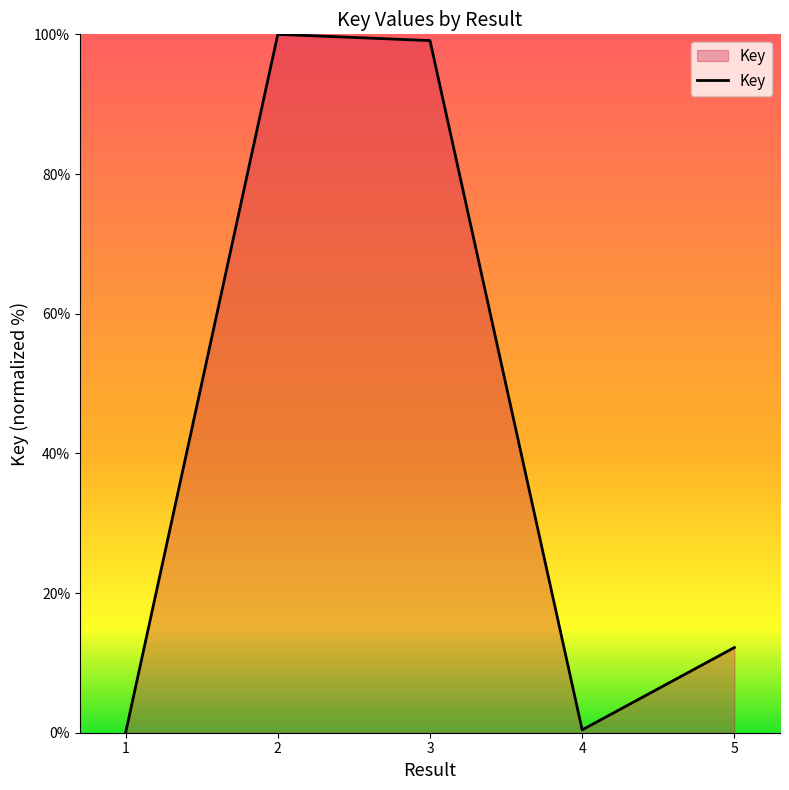

Does the chart display data point markers on the line(s)?

No